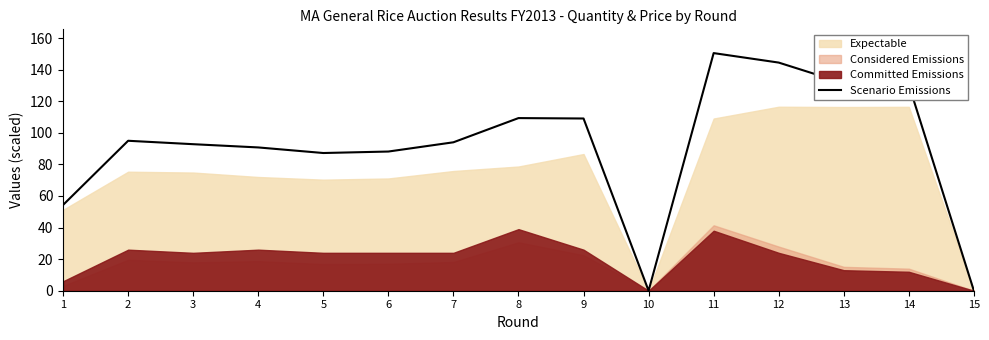

Reading left to right, list all the values displayed in this chart.

1=54.3	2=95.0	3=92.8	4=90.8	5=87.2	6=88.2	7=94.0	8=109.3	9=109.1	10=0.0	11=150.5	12=144.5	13=131.5	14=130.4	15=0.0